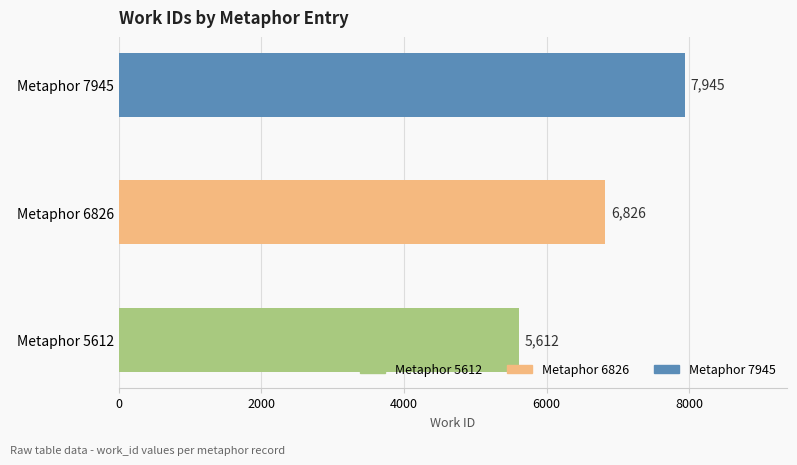

What is the difference between the maximum and minimum values?

2333